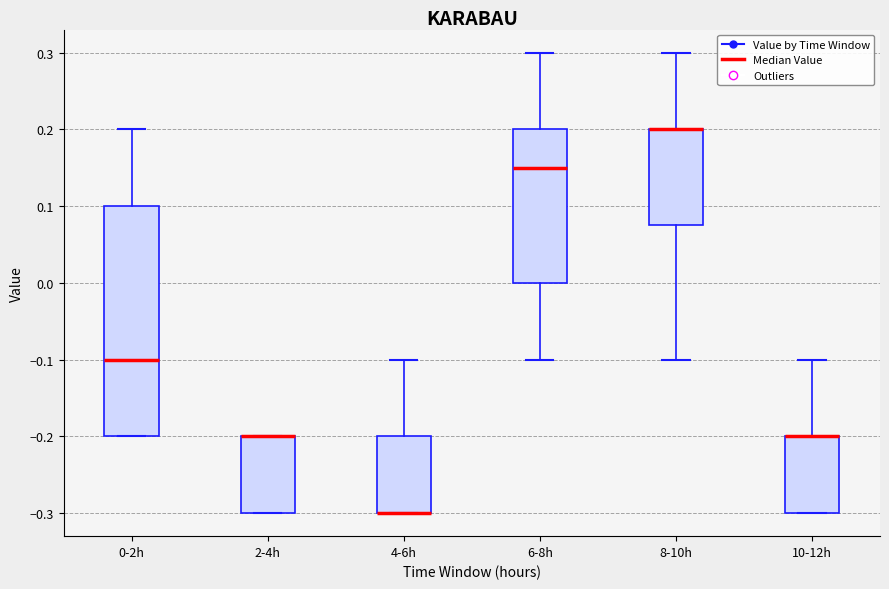

Comparing the boxes themselves (not the whiskers), which one is the tallest?

0-2h